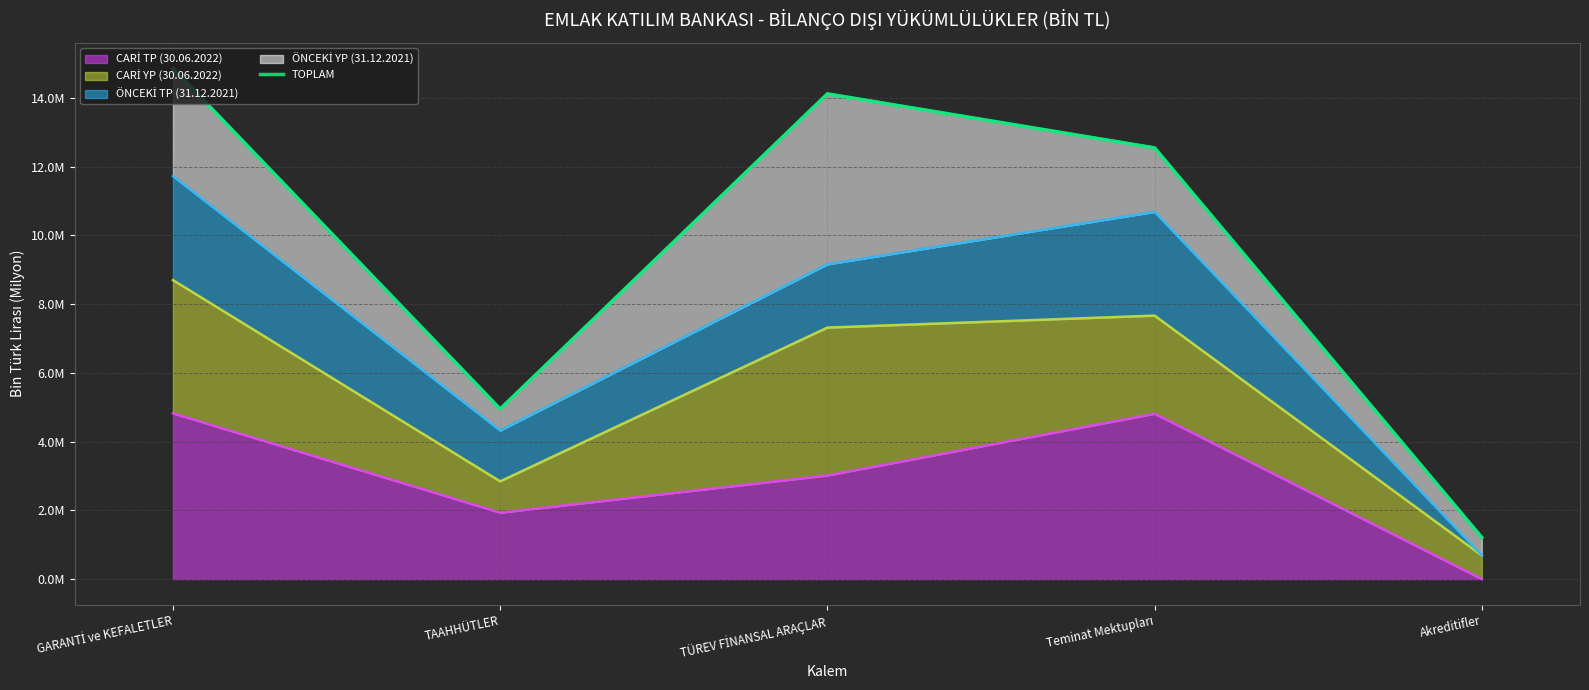

What position from the left is TAAHHÜTLER?

2